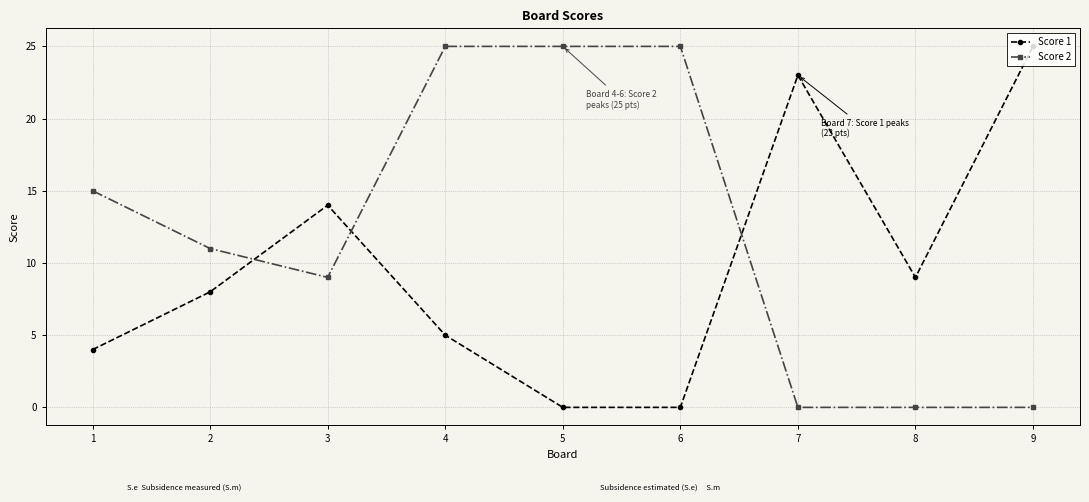

What are all the series names shown in the legend?

Score 1, Score 2